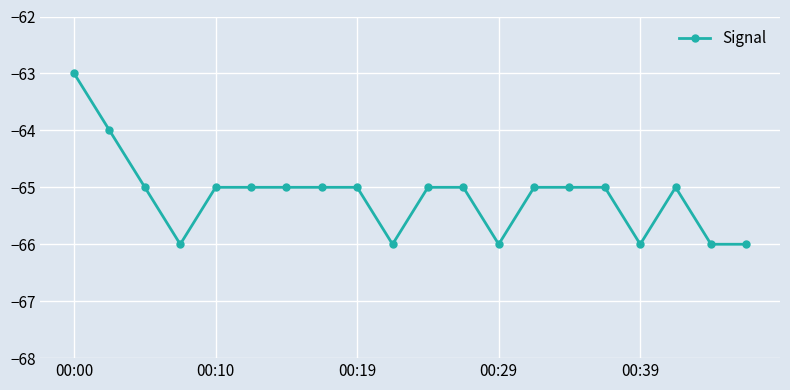

What is the average value?

-65